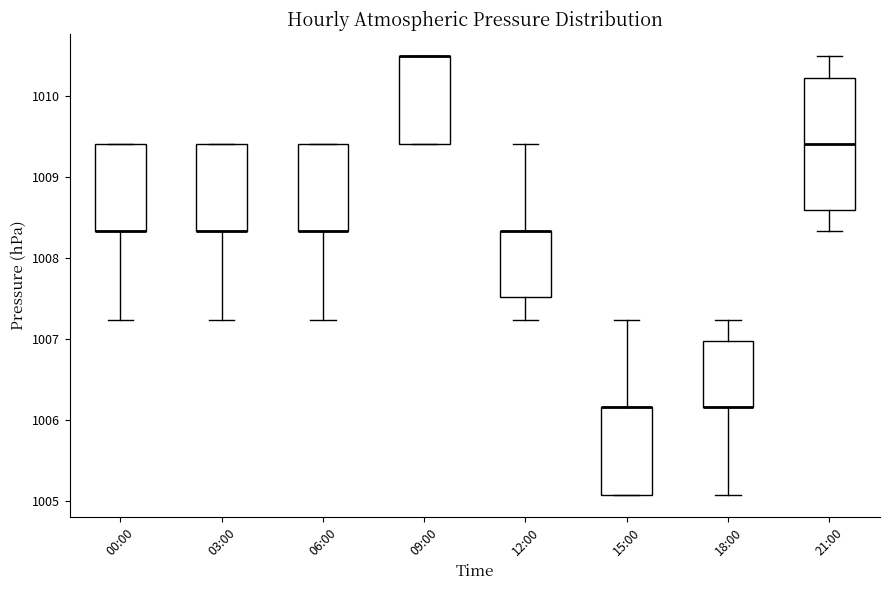

Which box is the tallest, from its lower edge to its upper edge?

21:00